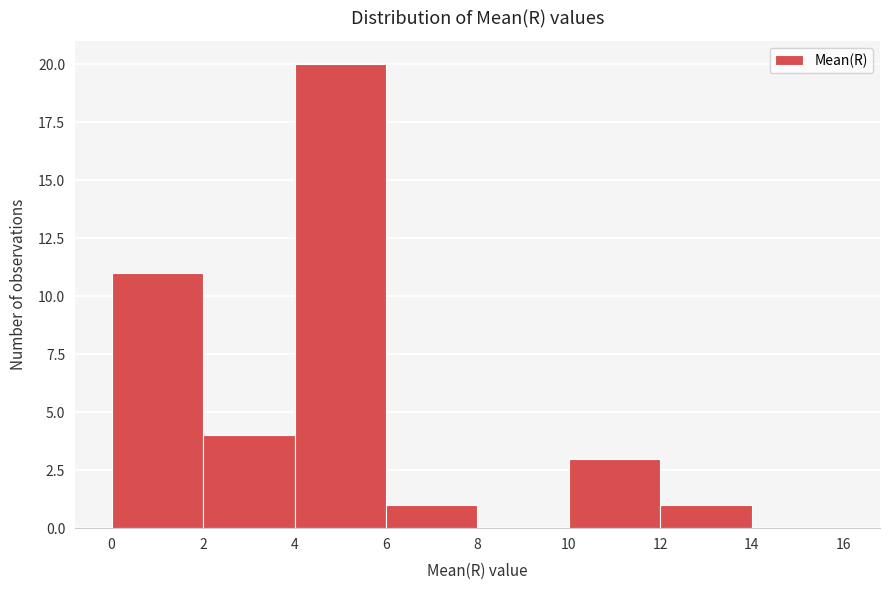

What is the height of the bar covering 0 to 2 on the x-axis? The values are not printed on the chart, so give them approximately, as read against the axis.

11